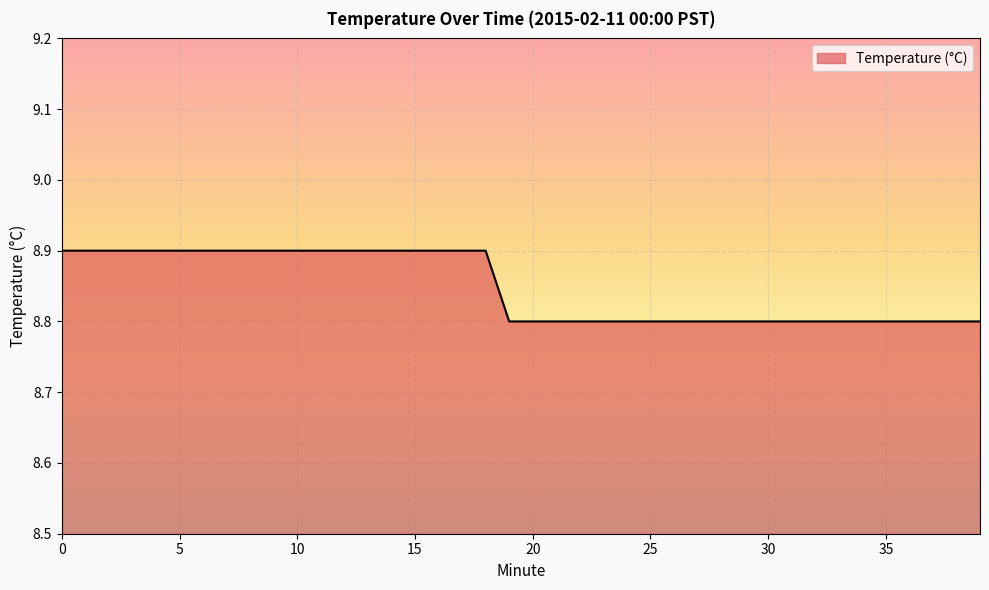

What is the maximum value shown in the chart?

8.9